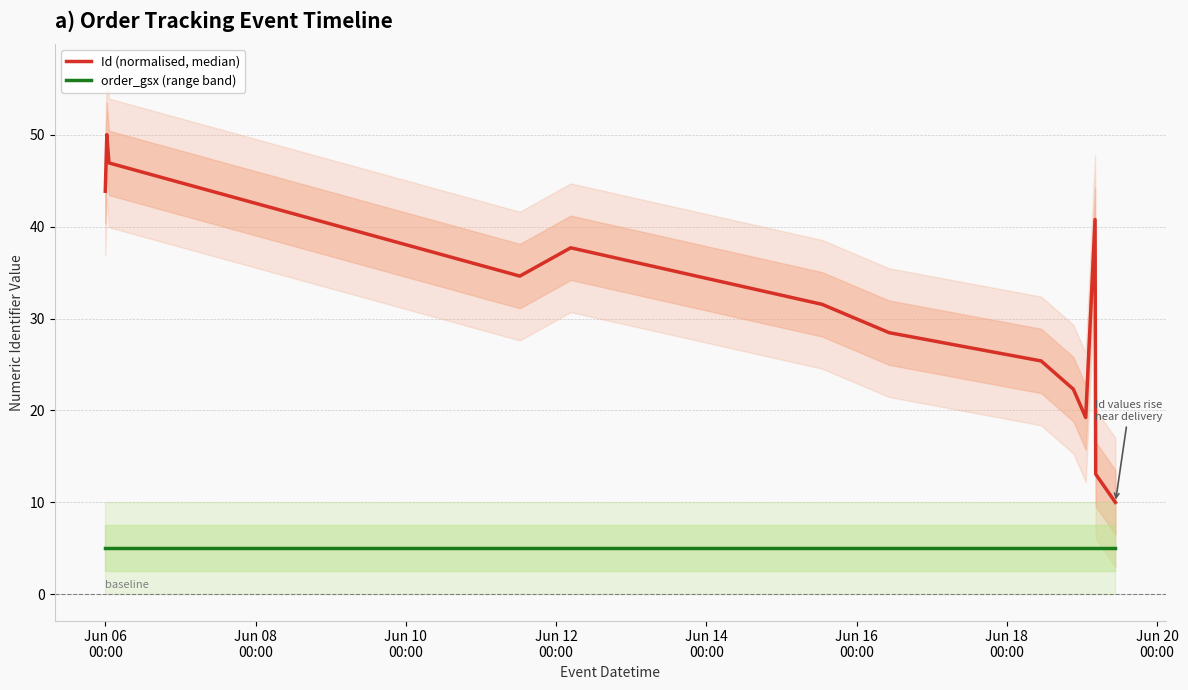

At which label is Id (normalised, median) closest to 30?

Jun 16
00:00